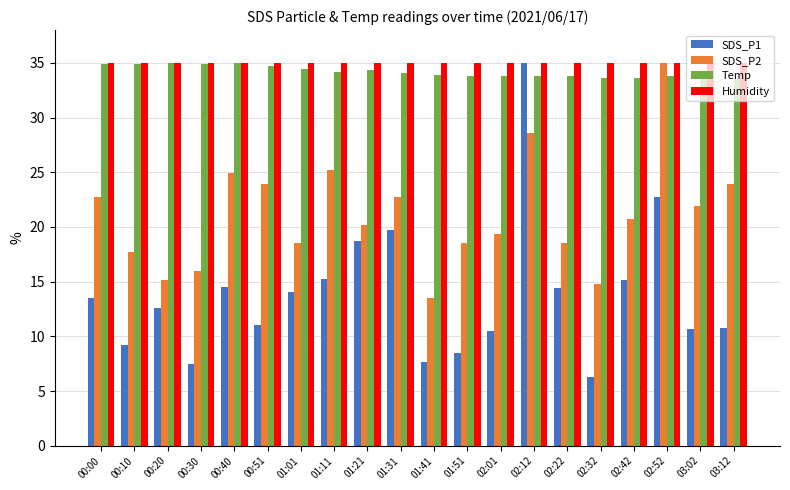

At which category is the sum across all series the highest?

02:12